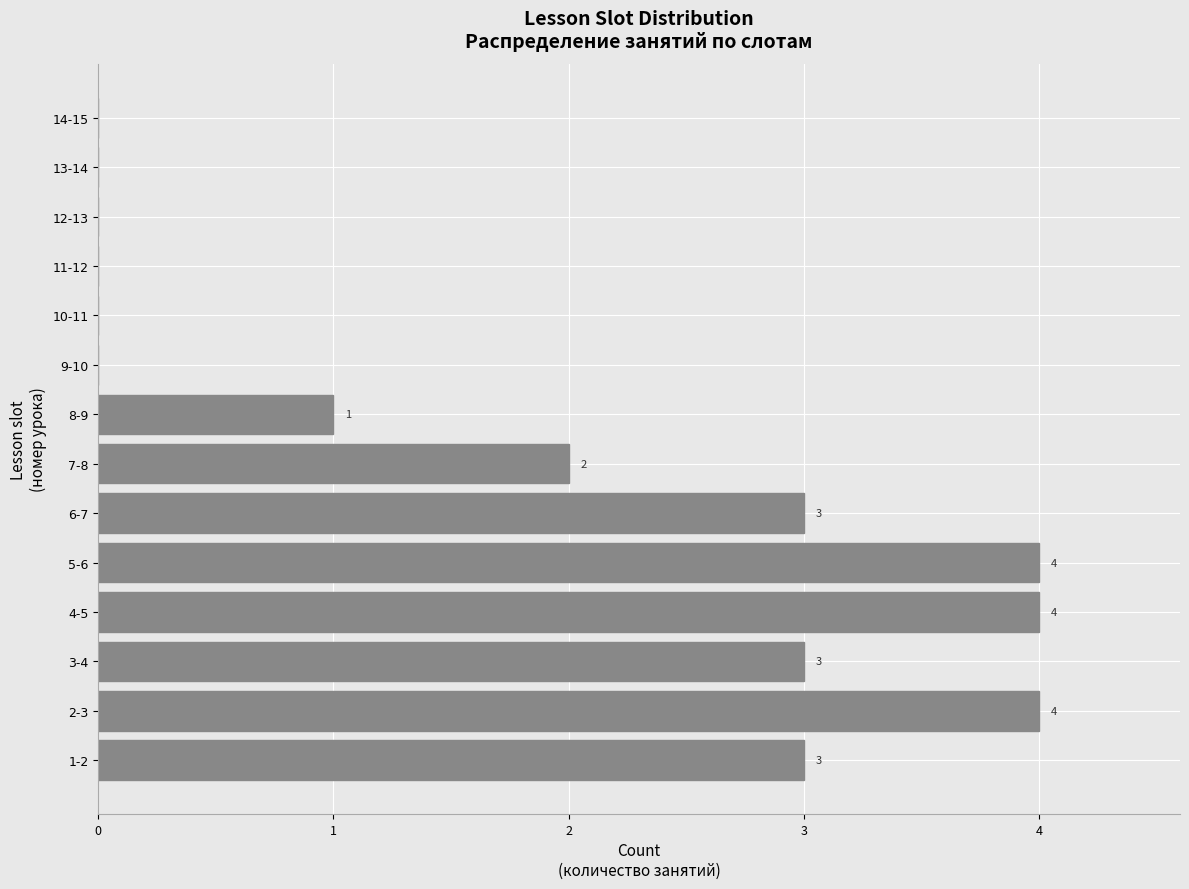

Reading bottom to top, extract all data points from this chart.

1-2=3	2-3=4	3-4=3	4-5=4	5-6=4	6-7=3	7-8=2	8-9=1	9-10=0	10-11=0	11-12=0	12-13=0	13-14=0	14-15=0